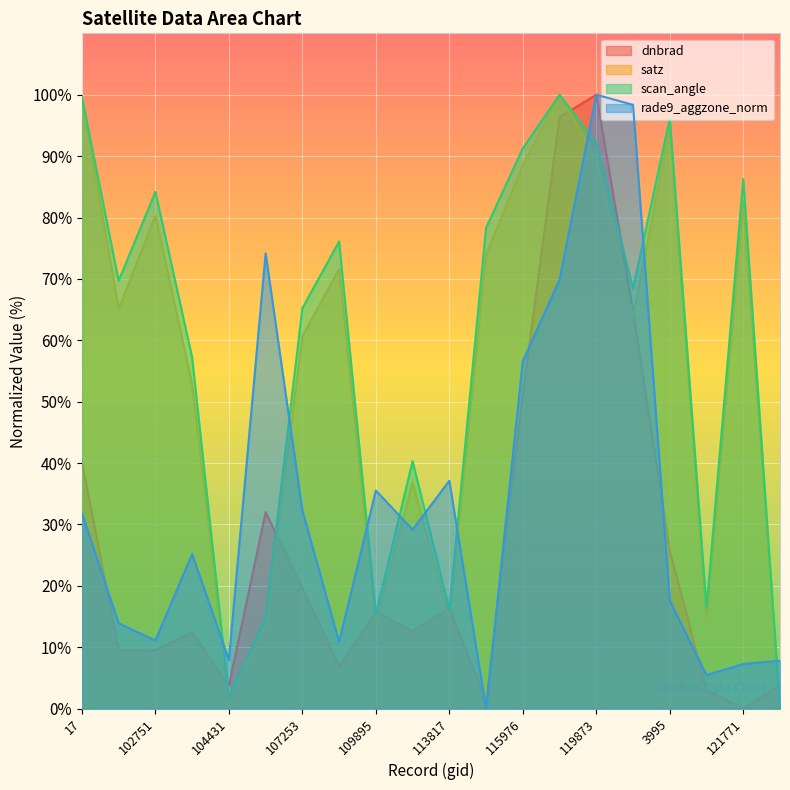

The value of dnbrad at 3797 is 169.5. True or false?

False